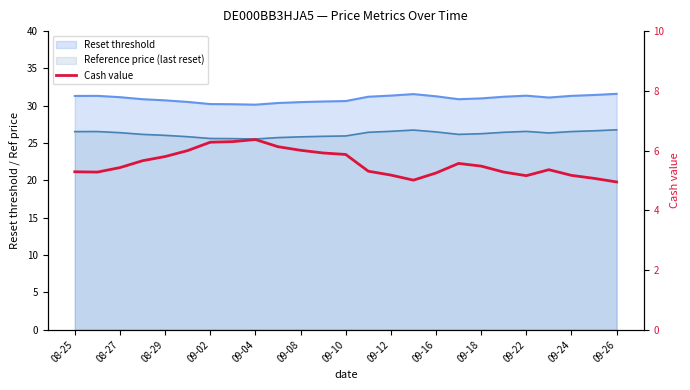

What is the sum of the values at 16 and 17?

10.8